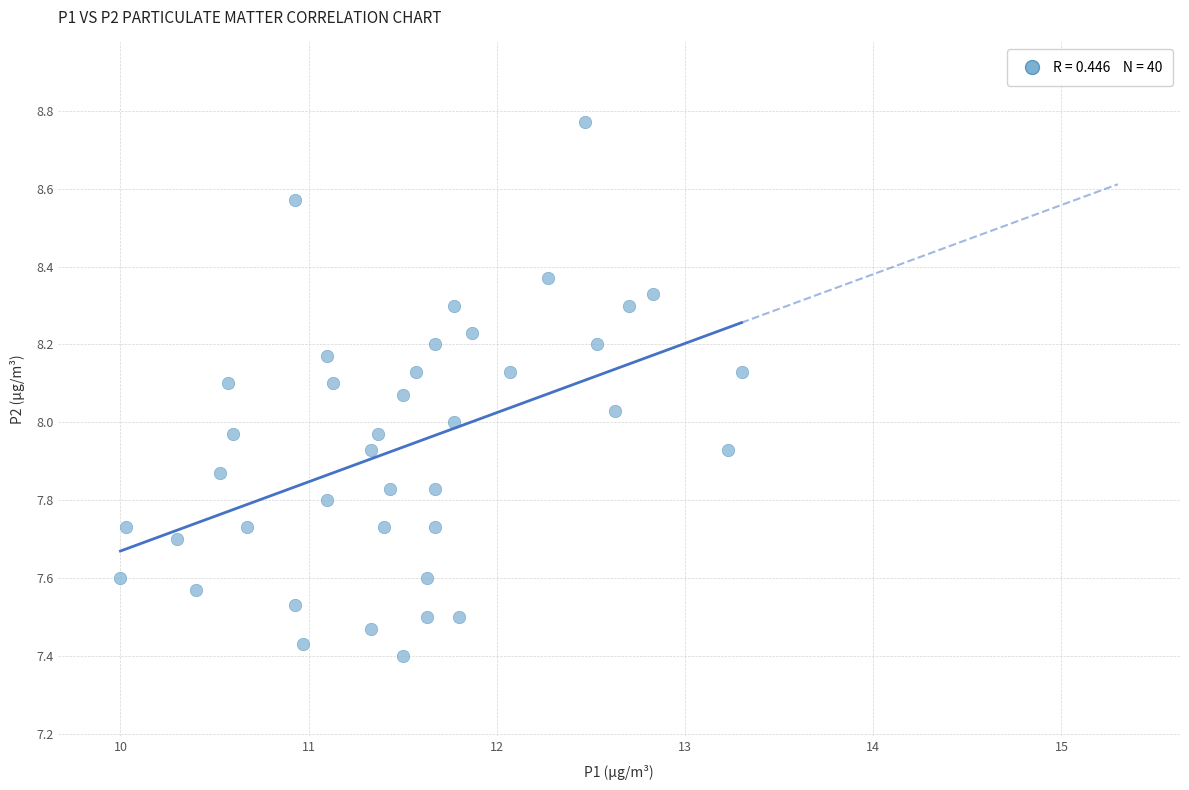

What is the range of X values (max minus min)?

3.3